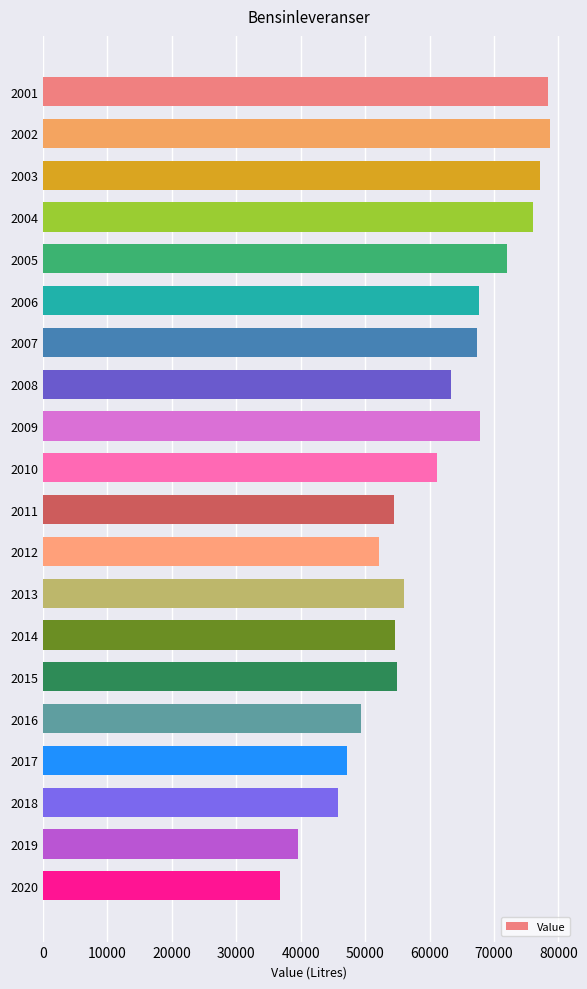

What is the sum of the values at 2005 and 2010?

133100